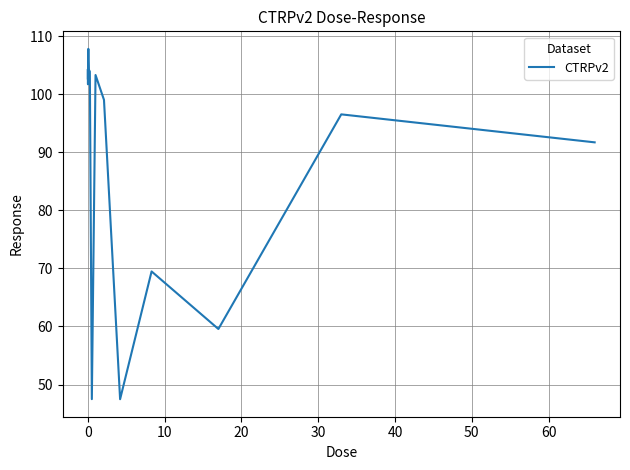

What is the minimum value shown in the chart?

47.5